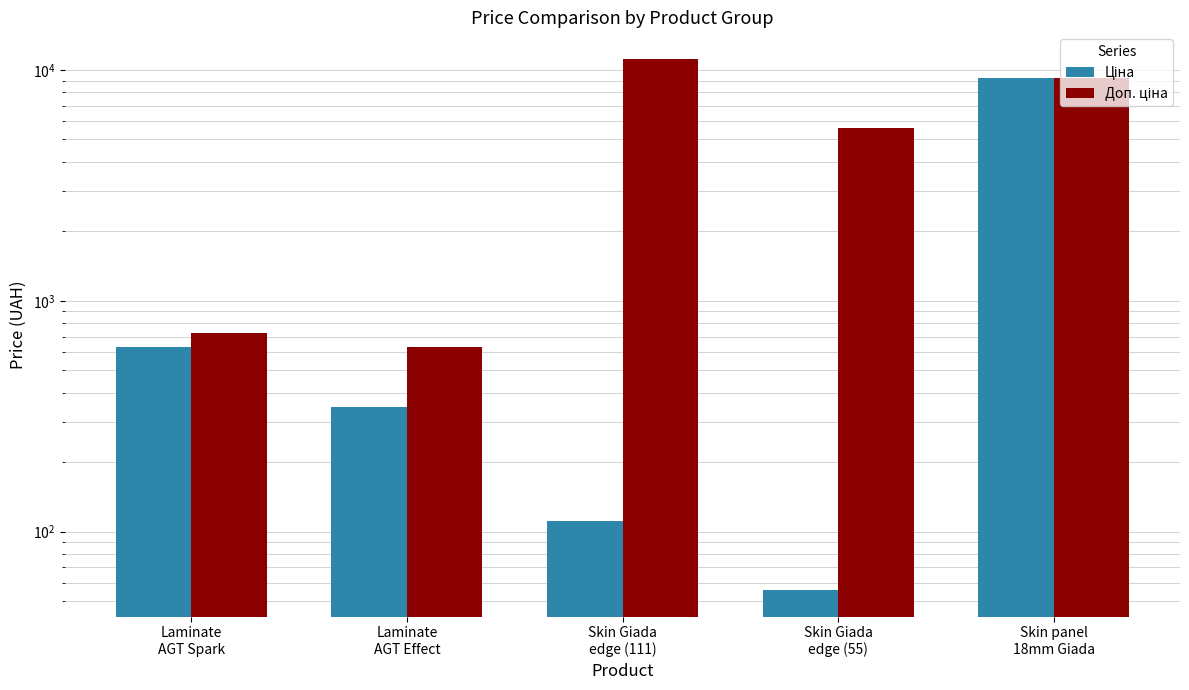

How many data points in Доп. ціна are less than 5585?

2